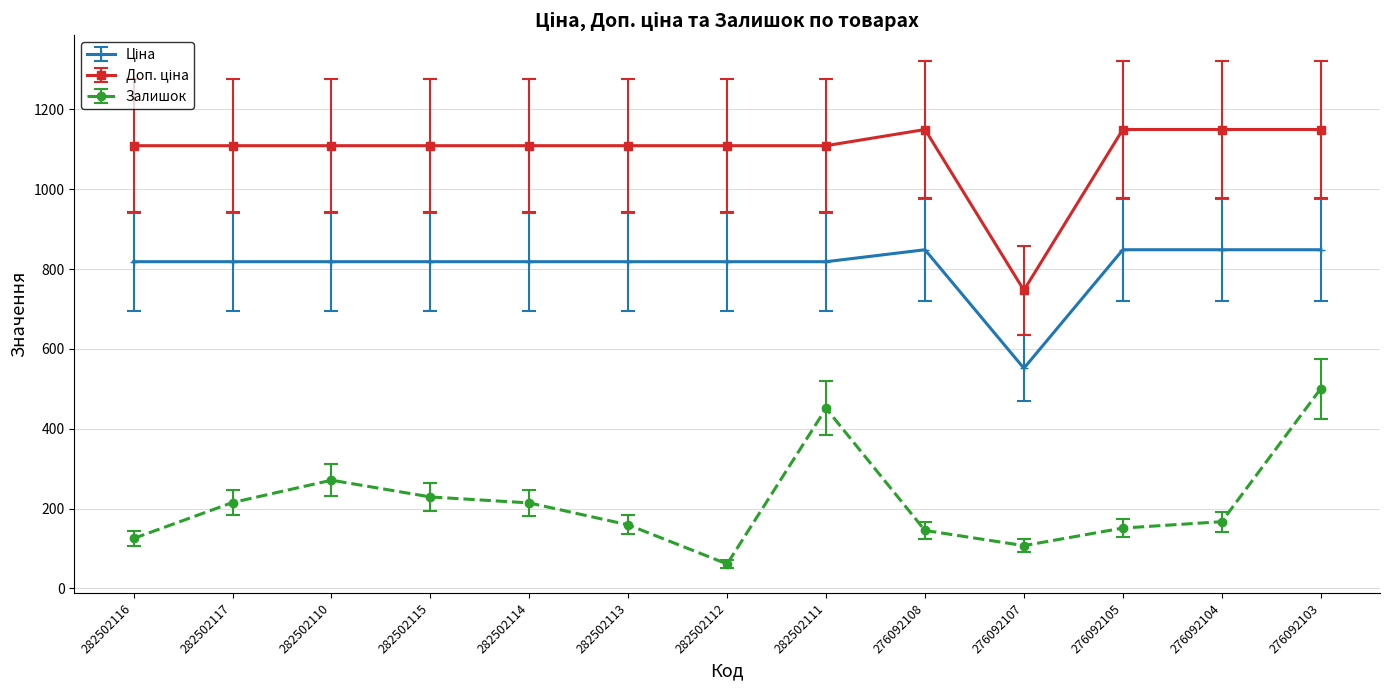

In Залишок, how many points are higher than both neighbors (excluding endpoints)?

2